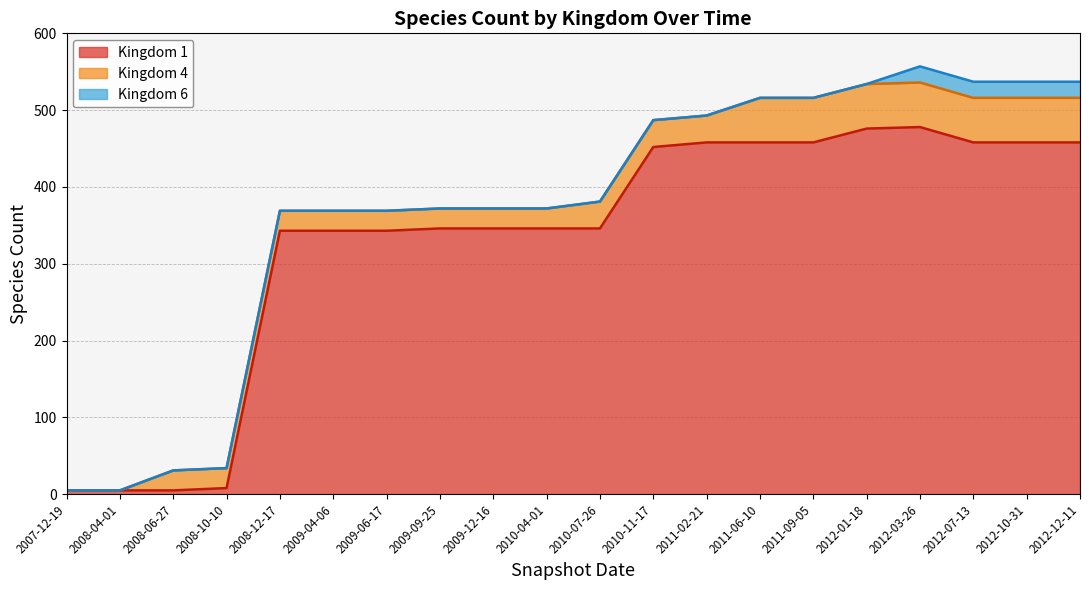

Reading left to right, transcribe all the data shown in this chart.

1: 2007-12-19=5	2008-04-01=5	2008-06-27=5	2008-10-10=8	2008-12-17=343	2009-04-06=343	2009-06-17=343	2009-09-25=346	2009-12-16=346	2010-04-01=346	2010-07-26=346	2010-11-17=452	2011-02-21=458	2011-06-10=458	2011-09-05=458	2012-01-18=476	2012-03-26=478	2012-07-13=458	2012-10-31=458	2012-12-11=458
4: 2007-12-19=0	2008-04-01=0	2008-06-27=26	2008-10-10=26	2008-12-17=26	2009-04-06=26	2009-06-17=26	2009-09-25=26	2009-12-16=26	2010-04-01=26	2010-07-26=35	2010-11-17=35	2011-02-21=35	2011-06-10=58	2011-09-05=58	2012-01-18=58	2012-03-26=58	2012-07-13=58	2012-10-31=58	2012-12-11=58
6: 2007-12-19=0	2008-04-01=0	2008-06-27=0	2008-10-10=0	2008-12-17=0	2009-04-06=0	2009-06-17=0	2009-09-25=0	2009-12-16=0	2010-04-01=0	2010-07-26=0	2010-11-17=0	2011-02-21=0	2011-06-10=0	2011-09-05=0	2012-01-18=0	2012-03-26=21	2012-07-13=21	2012-10-31=21	2012-12-11=21